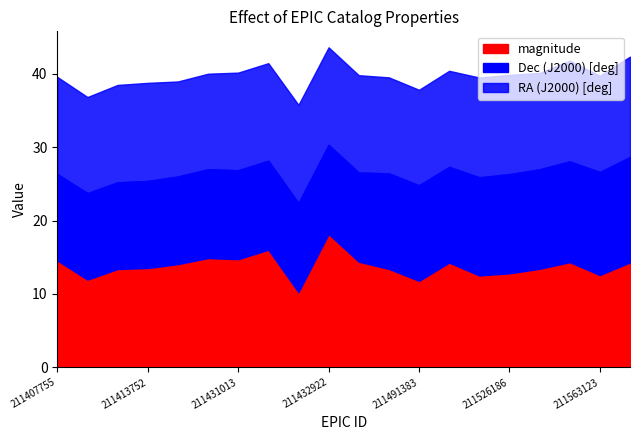

Which series ends up on top after the final intersection of magnitude and Dec (J2000) [deg]?

Dec (J2000) [deg]